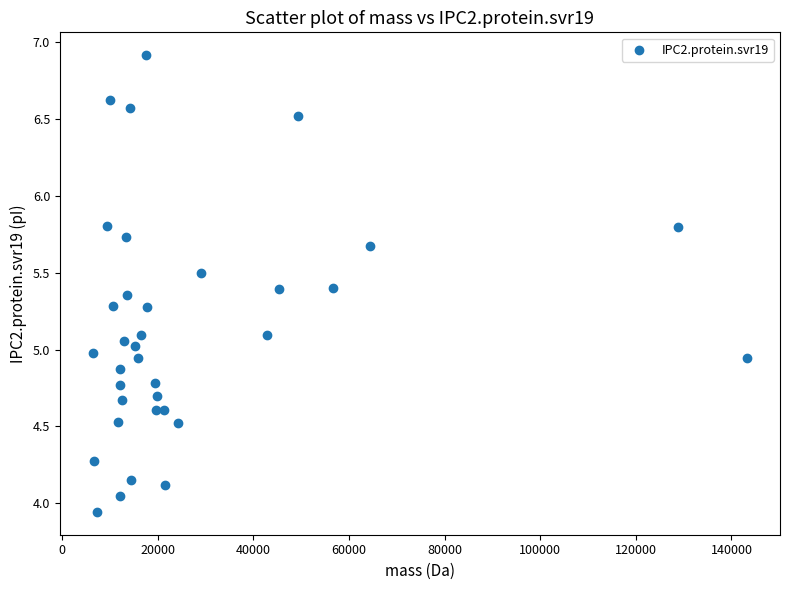

What is the range of Y values (max minus min)?

3.0